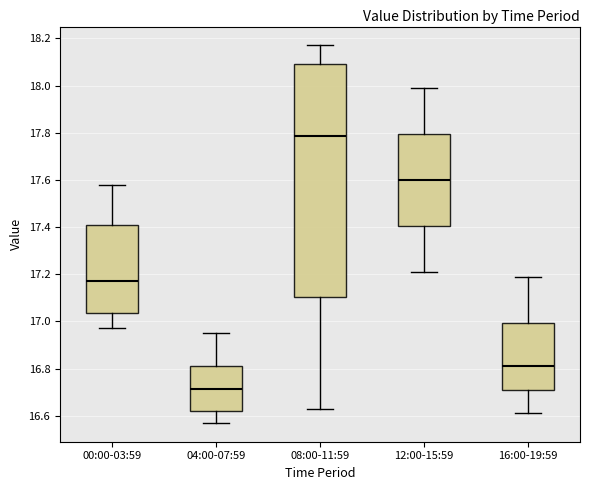

Reading left to right, transcribe this box plot: for each box, give where its median line is, the range the box spans, and where its two whiskers end, as read against the y-axis. The values are not printed on the chart, so give them approximately, as read against the axis.

00:00-03:59: median 17.18, box 17.04 to 17.42, whiskers 16.98 to 17.58
04:00-07:59: median 16.72, box 16.62 to 16.82, whiskers 16.58 to 16.96
08:00-11:59: median 17.78, box 17.10 to 18.10, whiskers 16.64 to 18.18
12:00-15:59: median 17.60, box 17.40 to 17.80, whiskers 17.22 to 18.00
16:00-19:59: median 16.82, box 16.72 to 17.00, whiskers 16.62 to 17.20